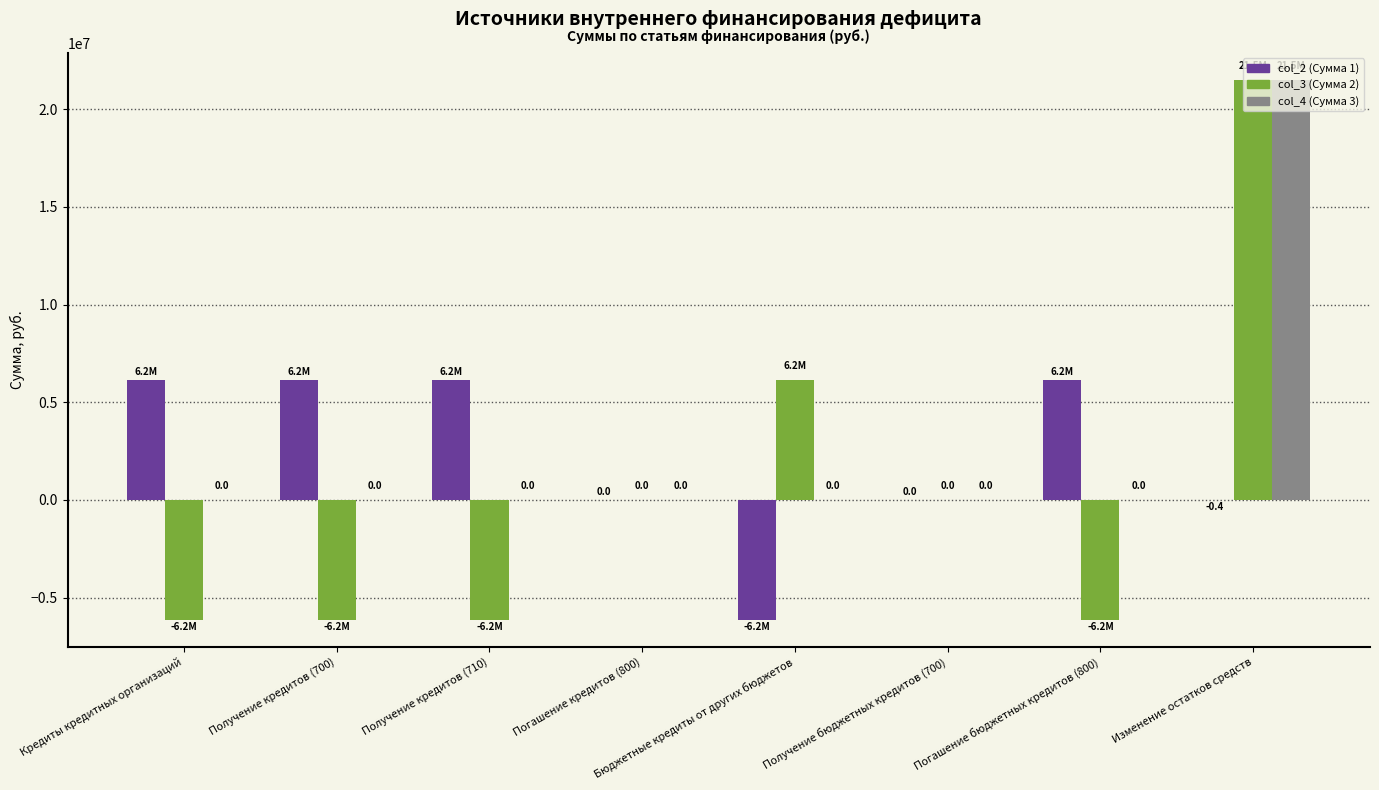

How many categories are shown in the chart?

8